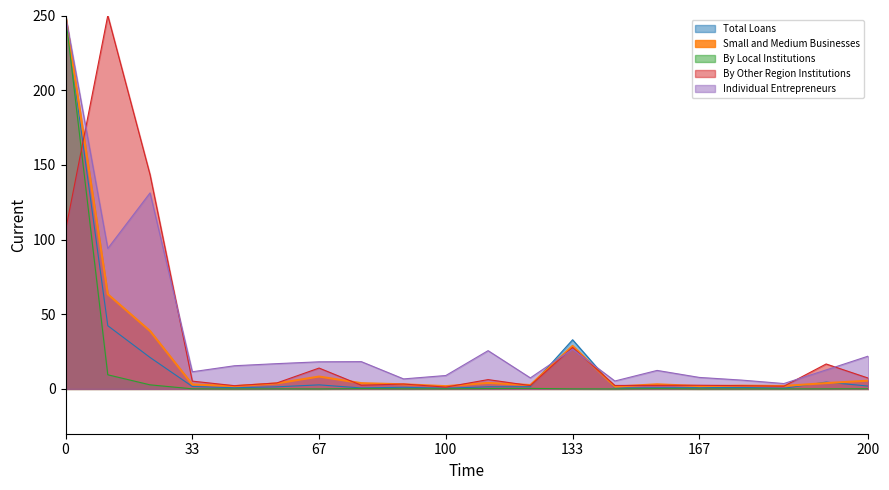

Is it true that By Other Region Institutions equals 23.9 at 67?

False